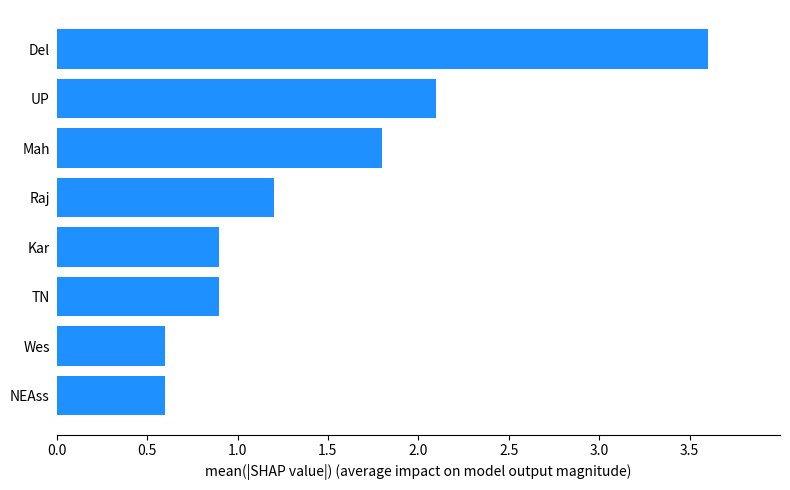

Does the chart contain stacked bars?

No